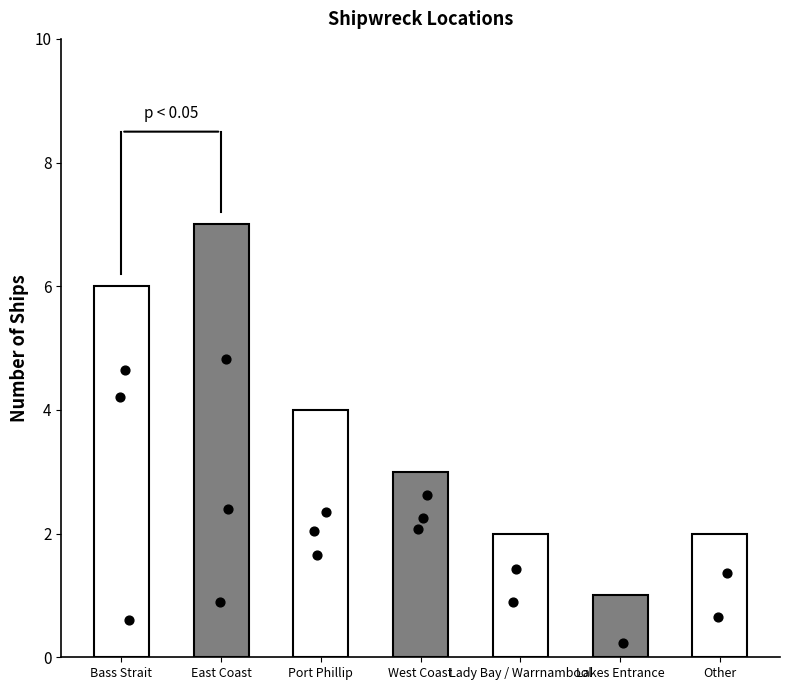

What is the change in value from Port Phillip to Lady Bay / Warrnambool?

-2